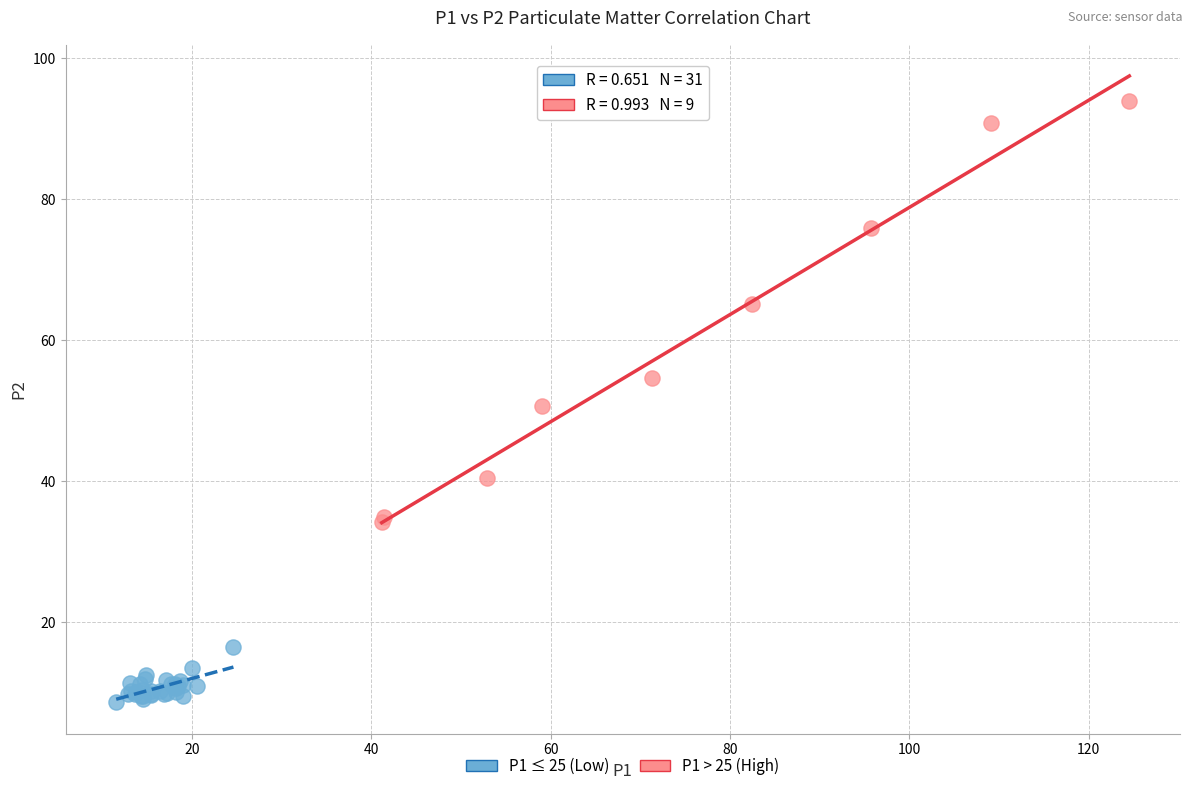

What are all the series names shown in the legend?

P1 ≤ 25 (Low), P1 > 25 (High)